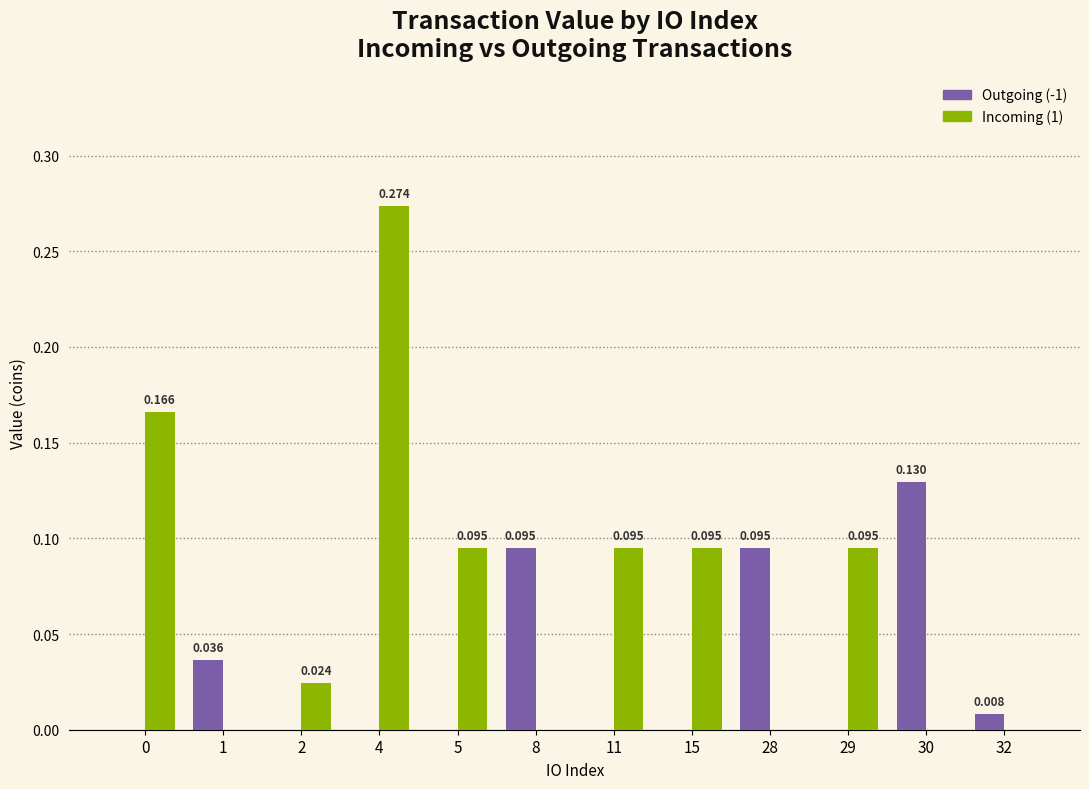

Which series has the largest range (max minus min)?

Incoming (1)